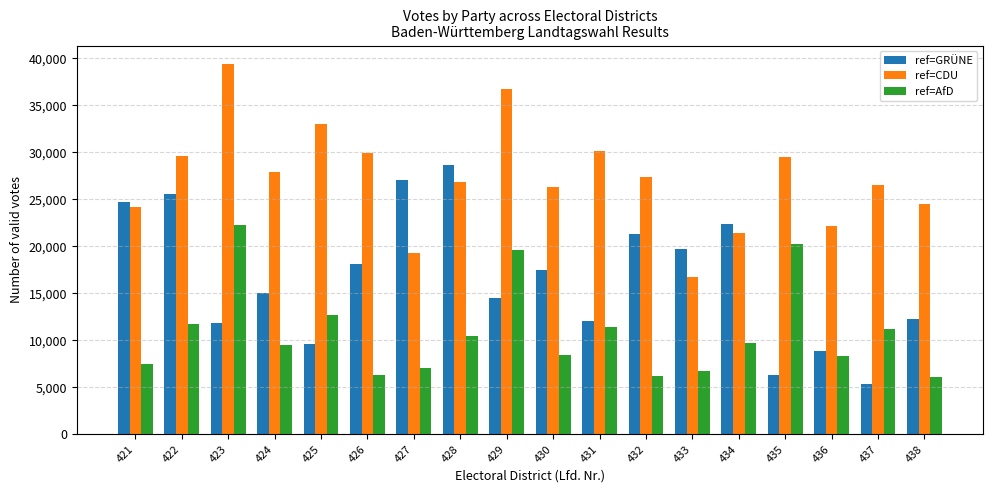

What is the sum of the ref=AfD values at 437 and 438?

17381